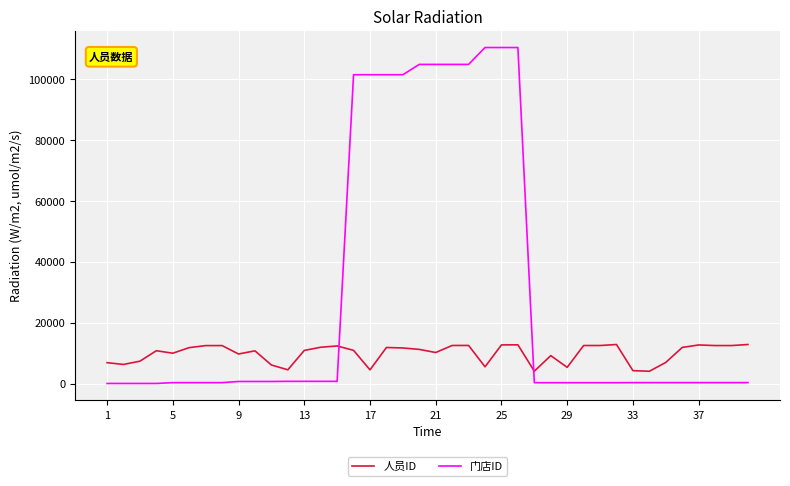

Which series has the largest total across all categories?

门店ID